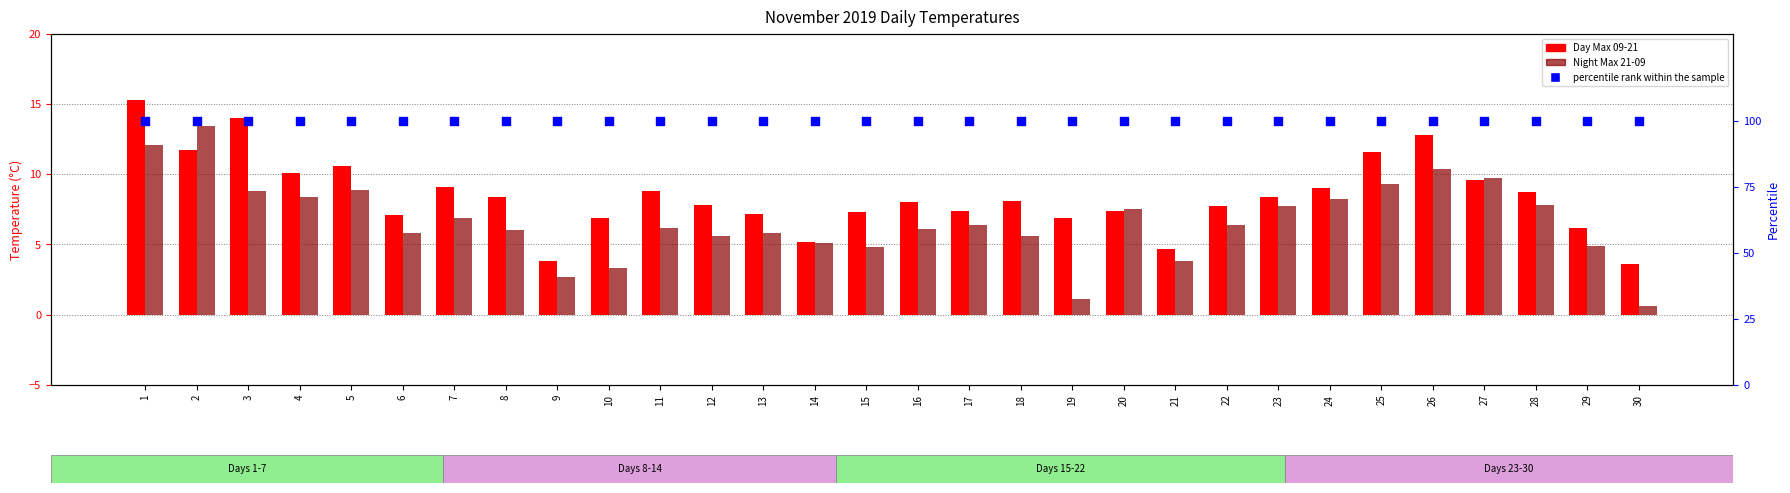

Which series has the widest spread of Y values?

Night Max 21-09